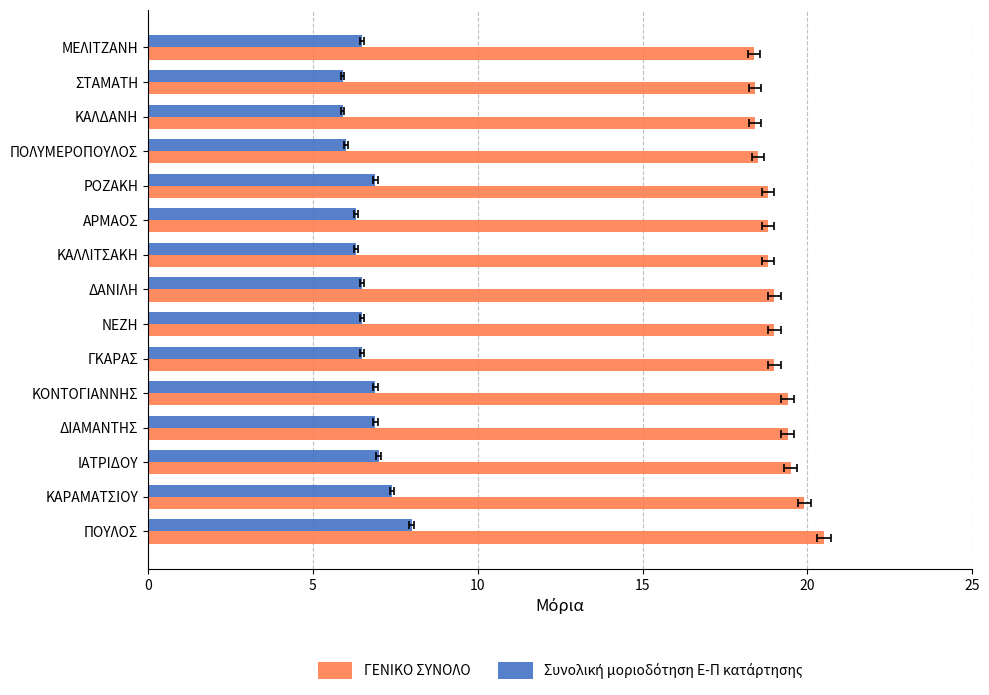

What is the difference between the maximum and minimum values in the ΓΕΝΙΚΟ ΣΥΝΟΛΟ series?

2.1